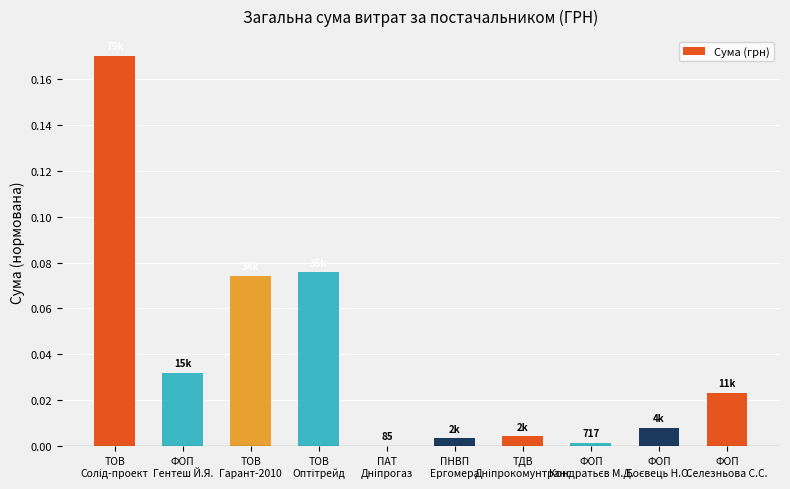

What is the sum of all values?

0.4